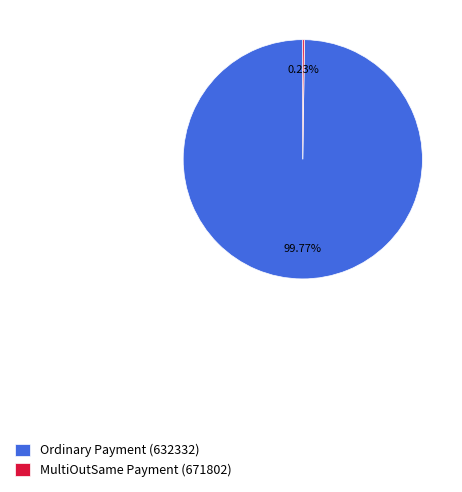

To the nearest percent, what is the difference between the largest and smallest slice percentages?

100%